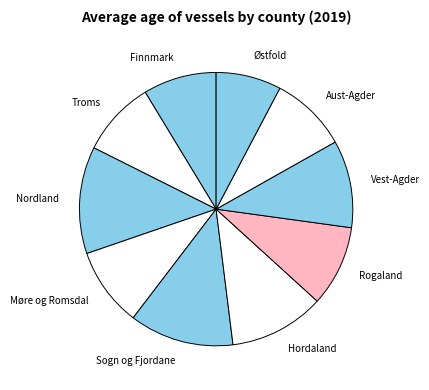

What is the ratio of the value at Nordland to the value at Vest-Agder?

1.2